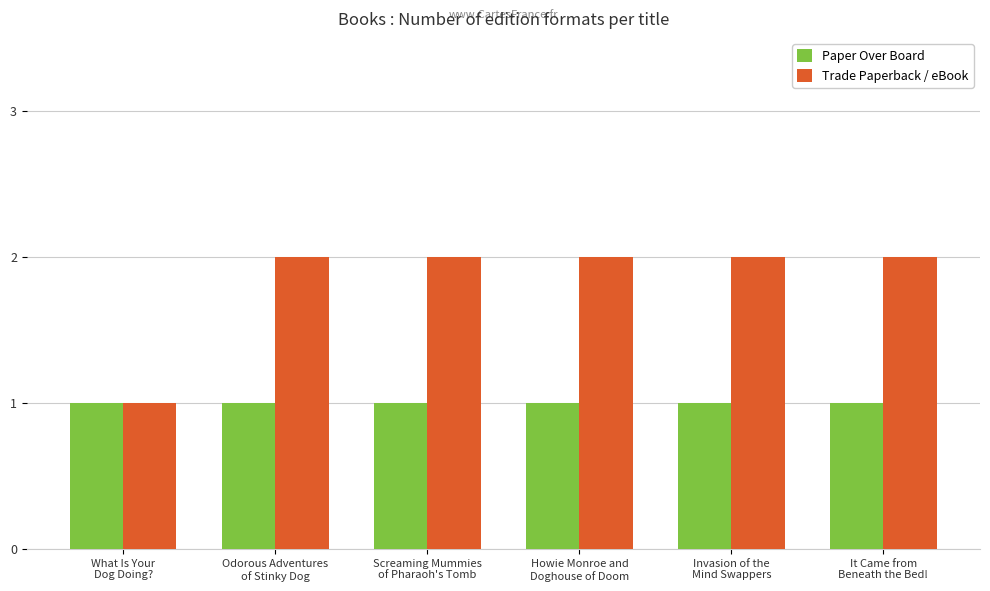

How many groups of bars are there?

6